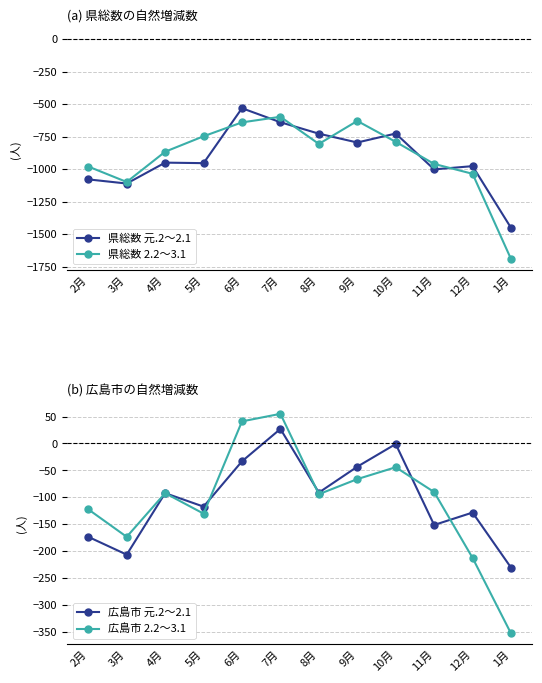

What is the difference between the 県総数 元.2～2.1 values at 10月 and 6月?

195